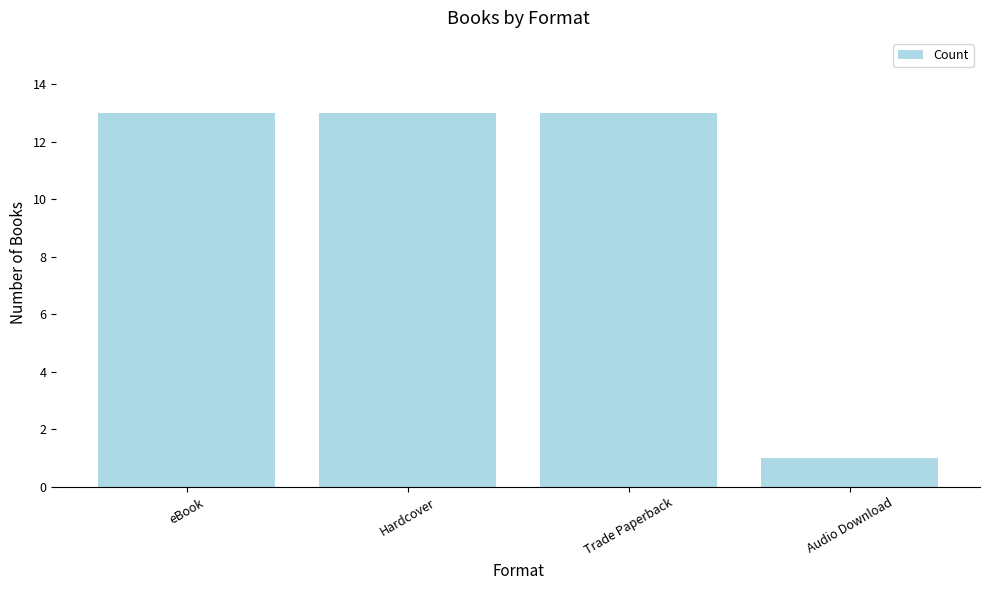

What position from the right is eBook?

4